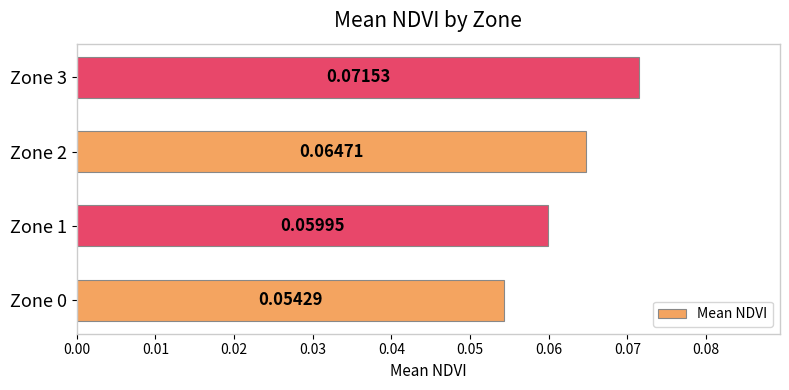

Rank the categories by value from lowest to highest.

Zone 0, Zone 1, Zone 2, Zone 3